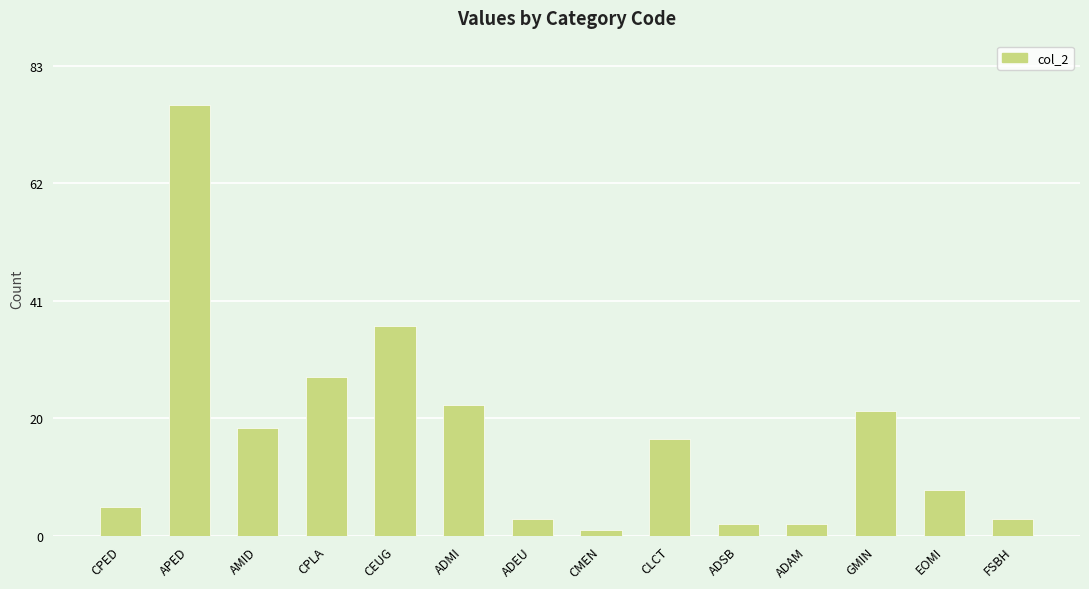

Where does the data first go above 17?

APED